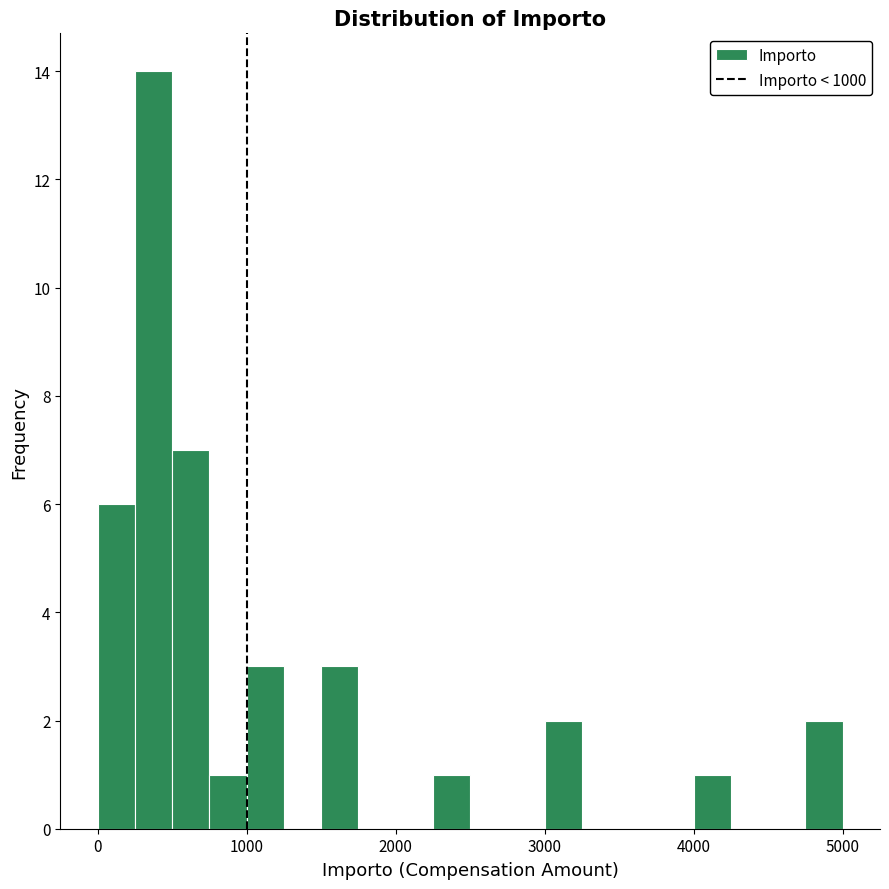

Around what value on the x-axis is the tallest bar? Give the approximate position of its centre, as read against the axis.

400